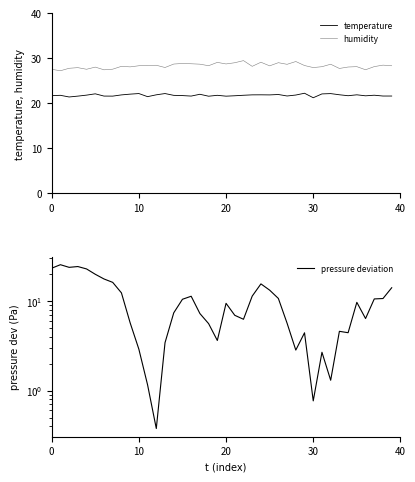

At how many categories does at least one series exceed 15?

40